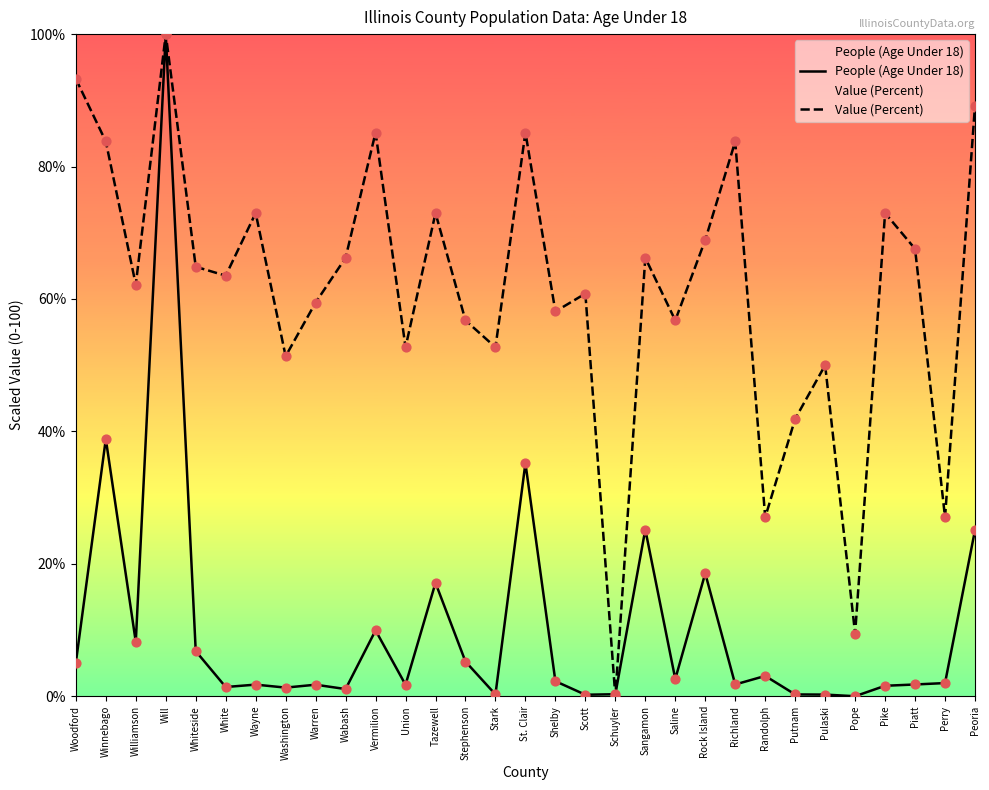

At how many categories does at least one series exceed 16?

29